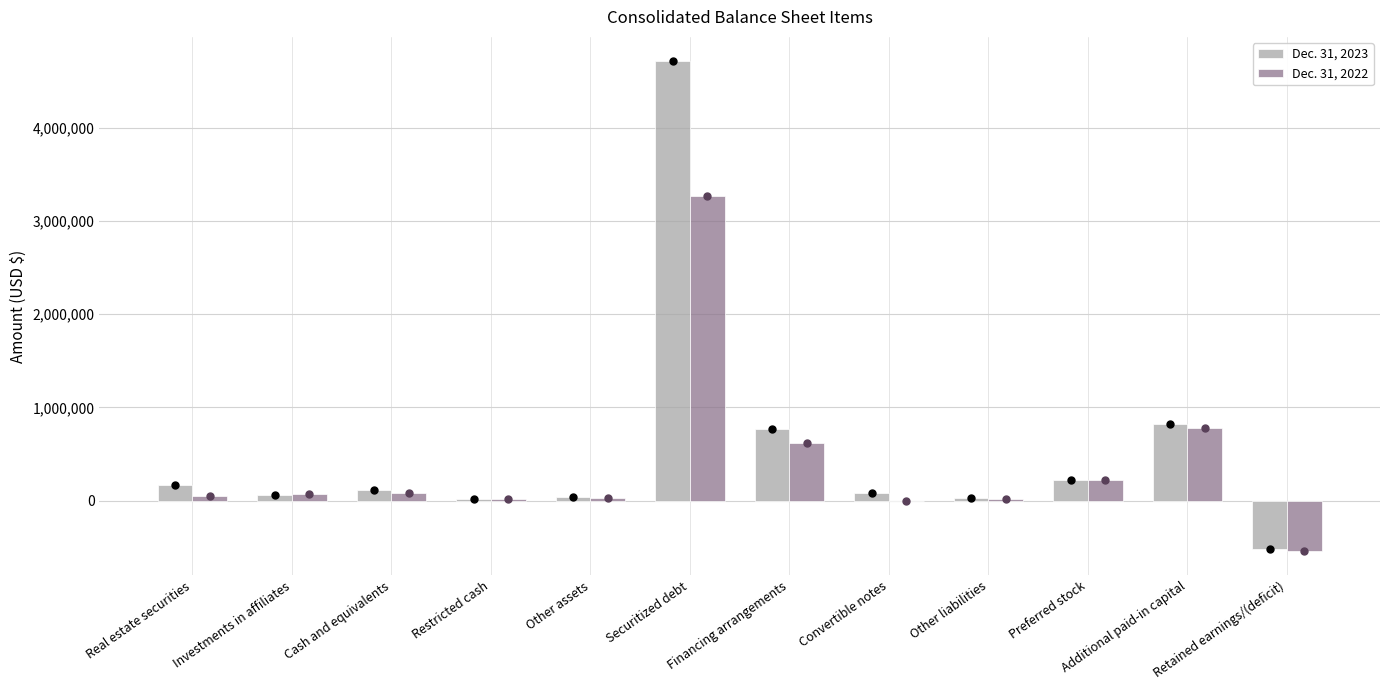

The value of Dec. 31, 2022 at Preferred stock is 220472. True or false?

True